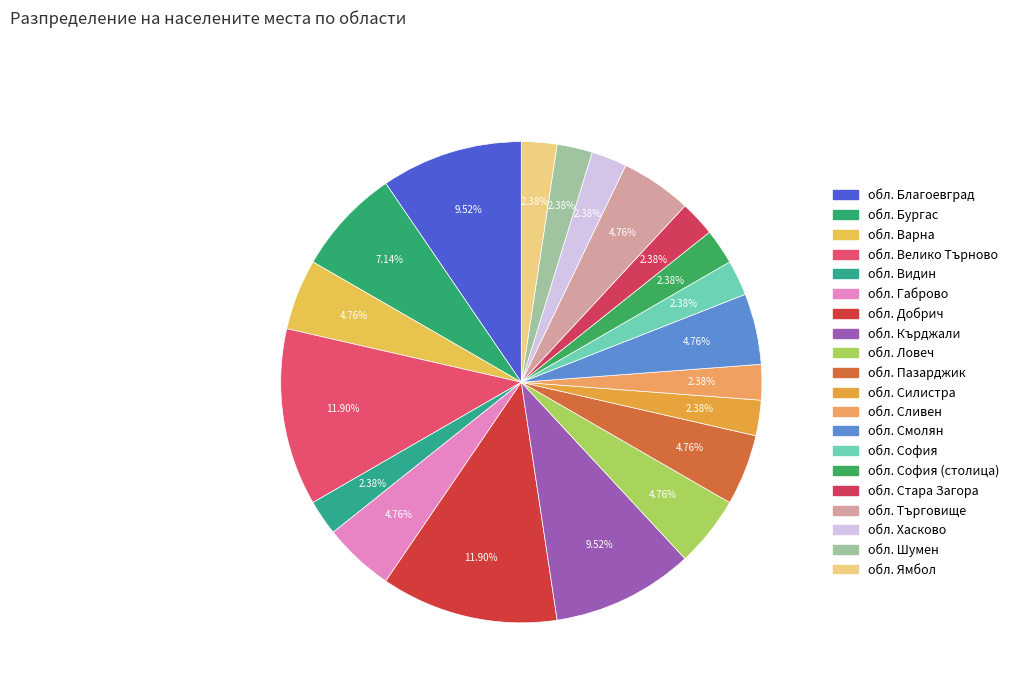

Does any single category account for the majority?

No